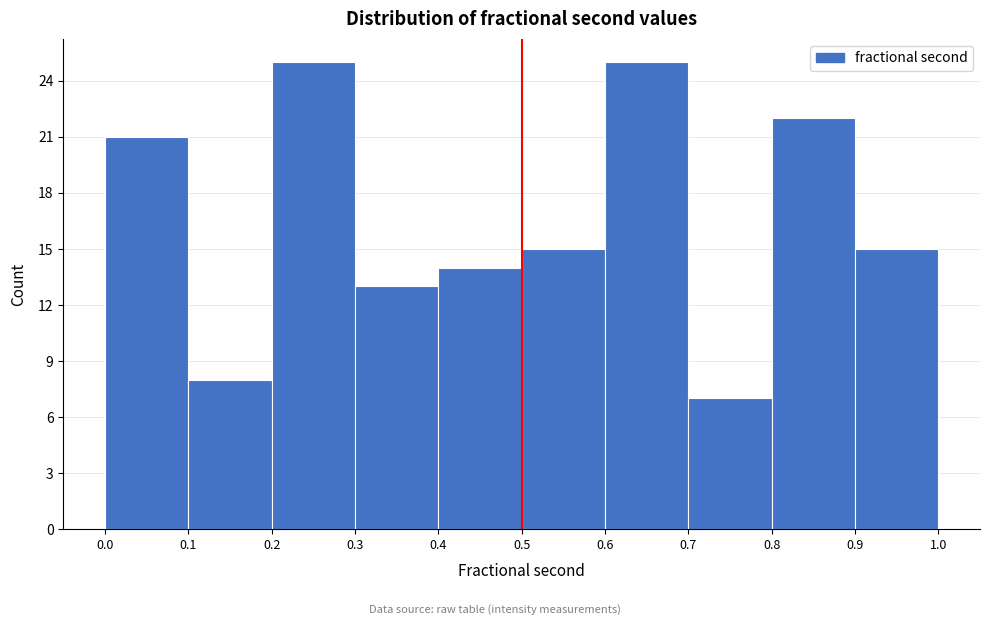

Reading left to right, transcribe this chart: for each bar, give the range it covers on the x-axis and its height. The values are not printed on the chart, so give them approximately, as read against the axis.

0.0 to 0.1: 21
0.1 to 0.2: 8
0.2 to 0.3: 25
0.3 to 0.4: 13
0.4 to 0.5: 14
0.5 to 0.6: 15
0.6 to 0.7: 25
0.7 to 0.8: 7
0.8 to 0.9: 22
0.9 to 1.0: 15